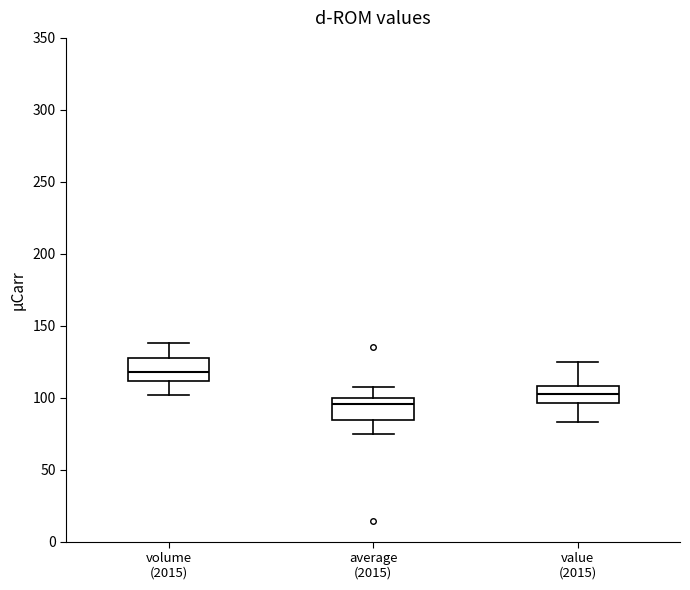

Where is the upper edge of the box for volume (2015) on the y-axis? The values are not printed on the chart, so give them approximately, as read against the axis.

125